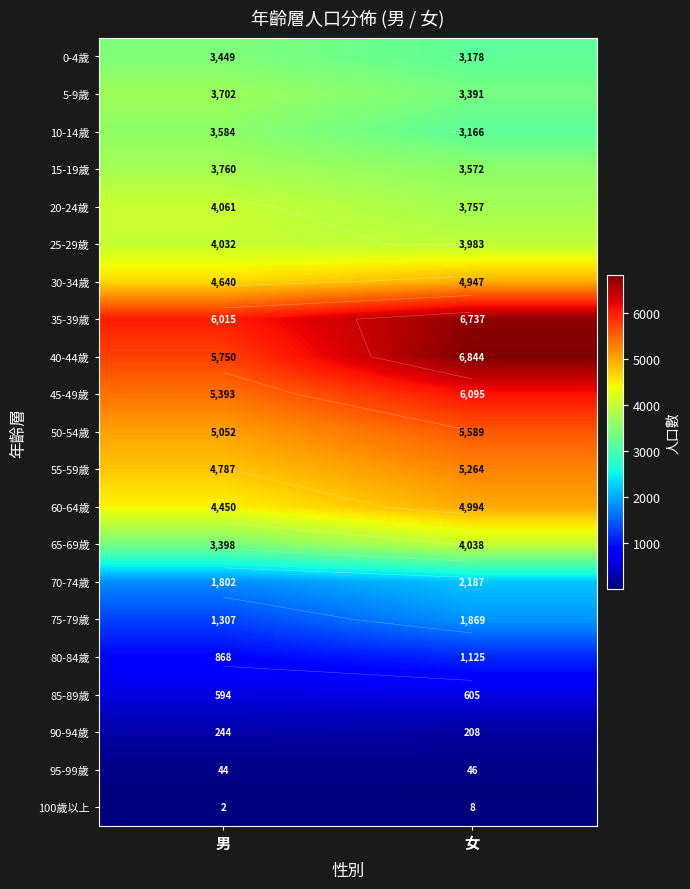

Which has a higher value, 女 or 男?

男